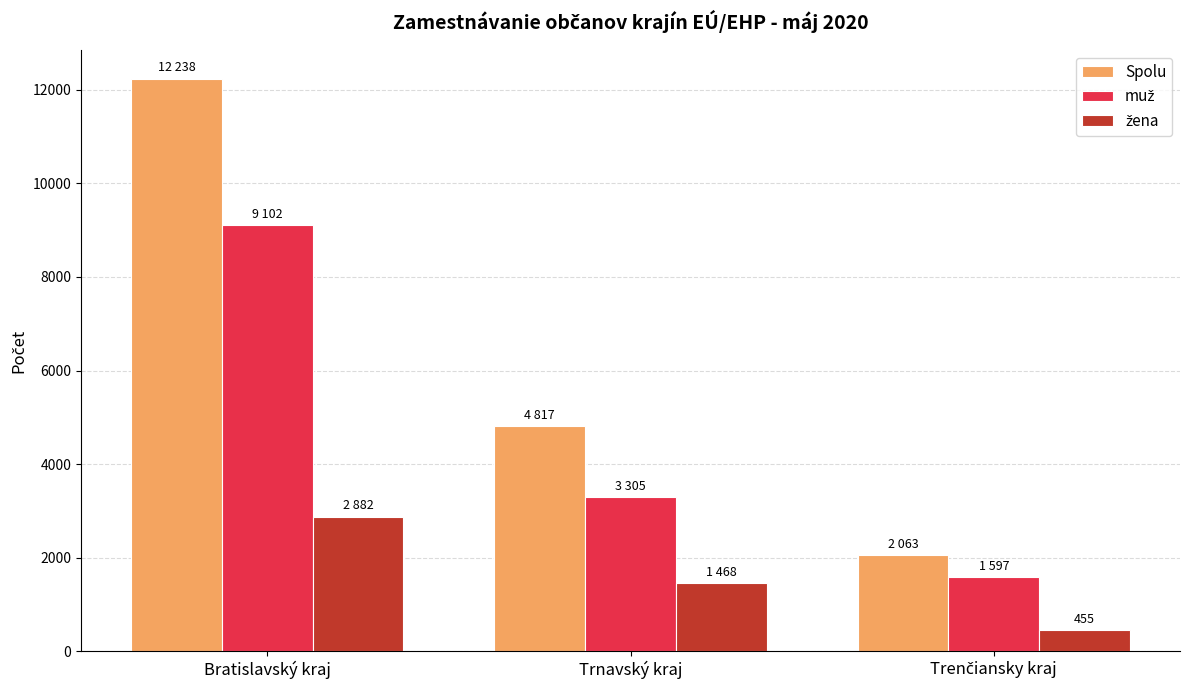

What is the value of the Spolu bar at the 2nd from the left?

4817